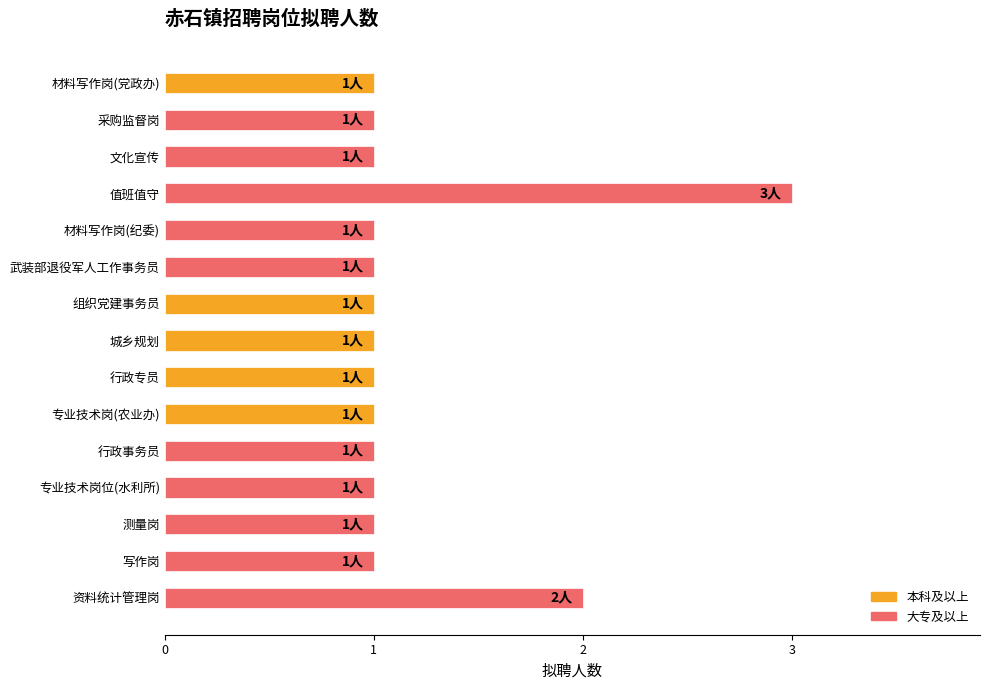

What is the ratio of the value at 专业技术岗(农业办) to the value at 写作岗?

1.0